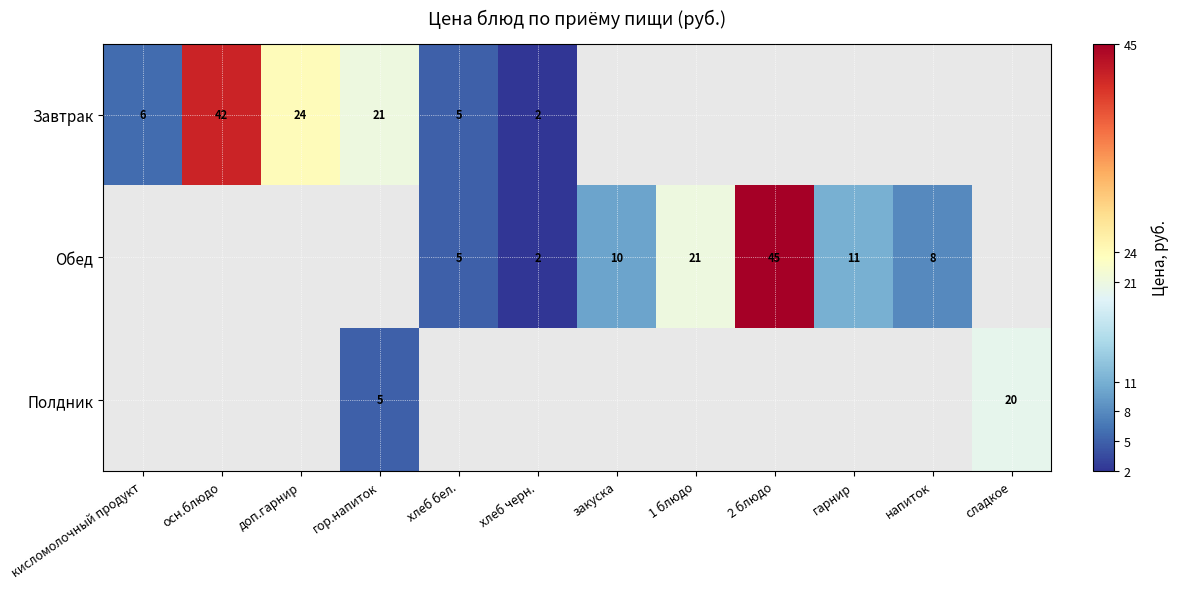

Is the value of Обед at закуска greater than the value of Полдник at сладкое?

No